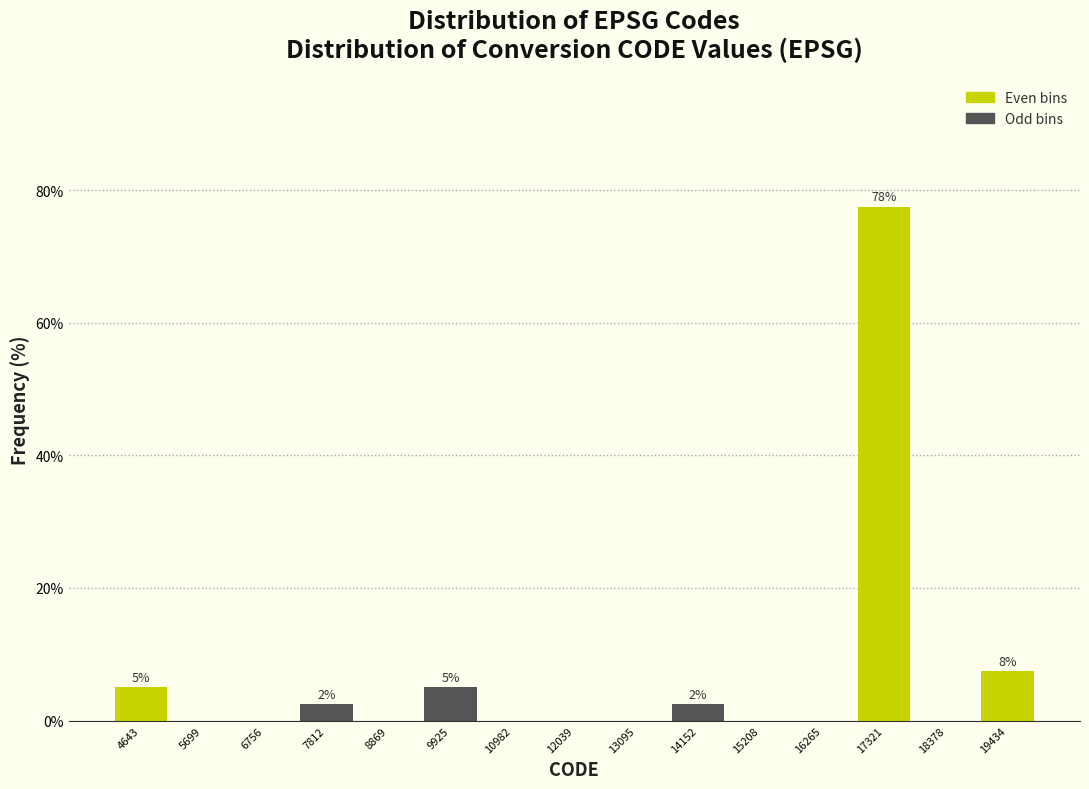

Over which range of the x-axis is the bar tallest?

16800 to 17800